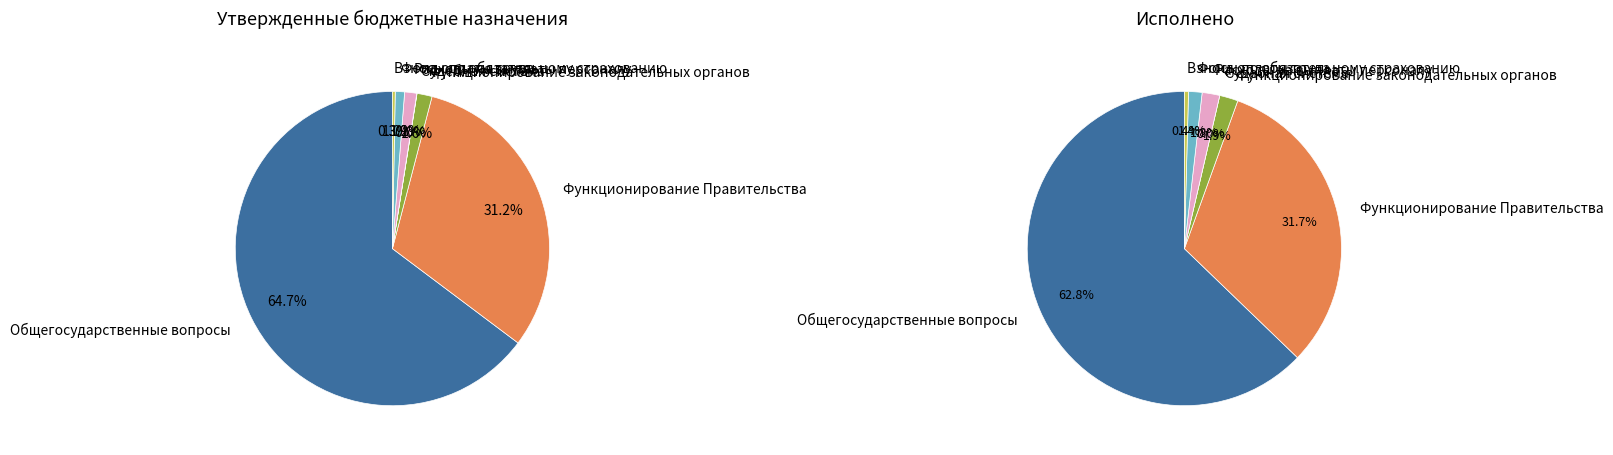

What is the change in value from Функционирование Правительства to Судебная система?

-19107895.8